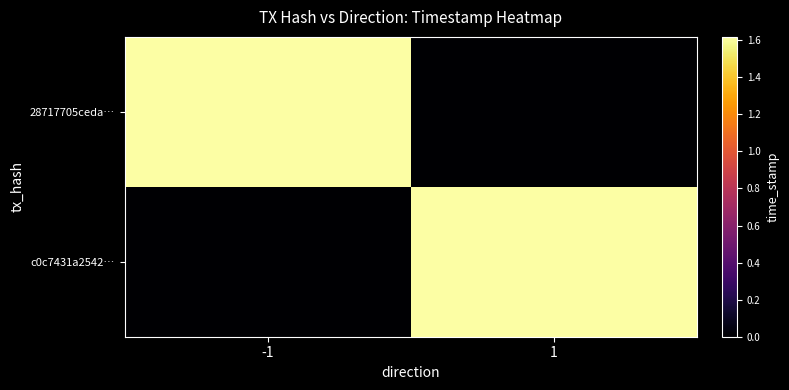

How many series are shown in this chart?

2